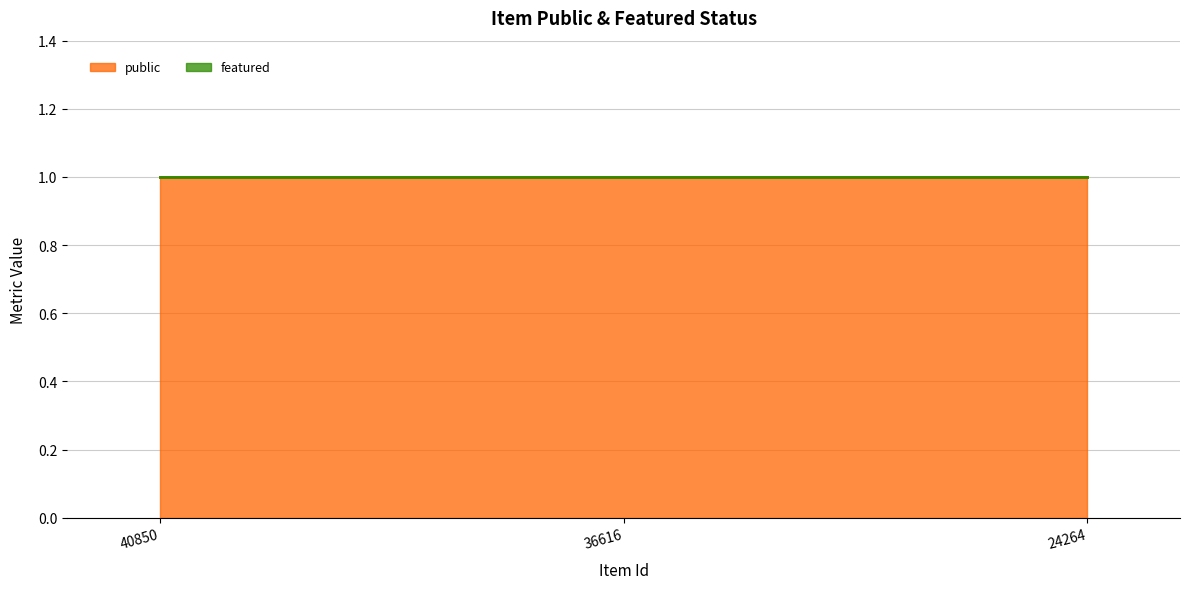

The value of public at 36616 is 1. True or false?

True